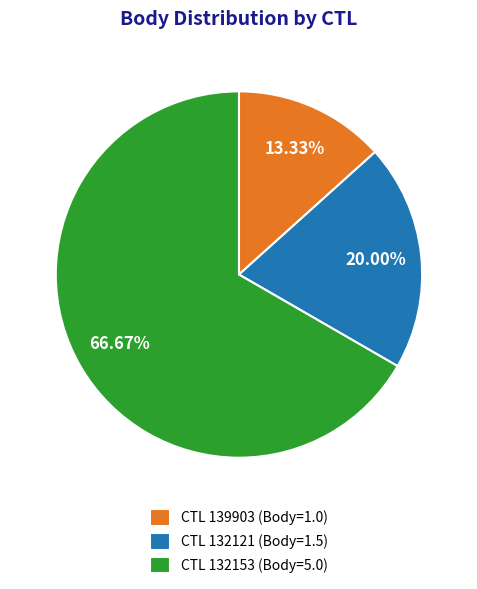

How many segments does this pie chart have?

3